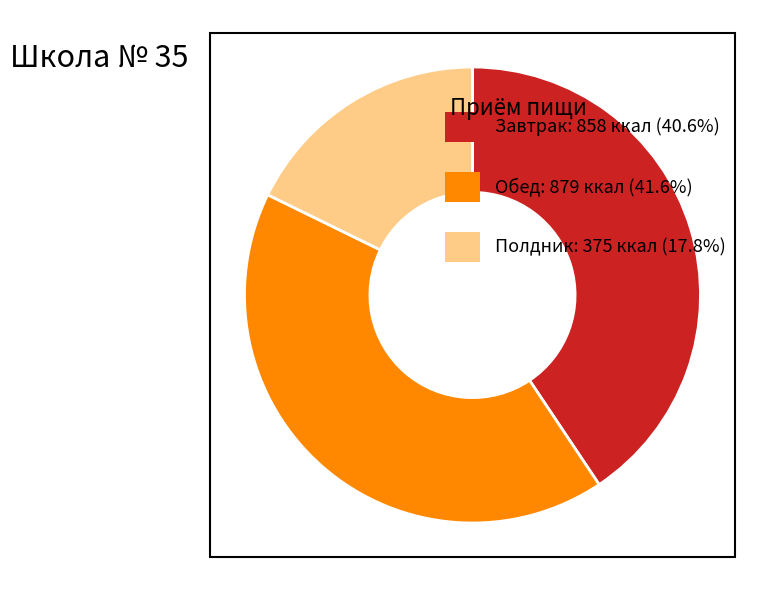

Does any single category account for the majority?

No